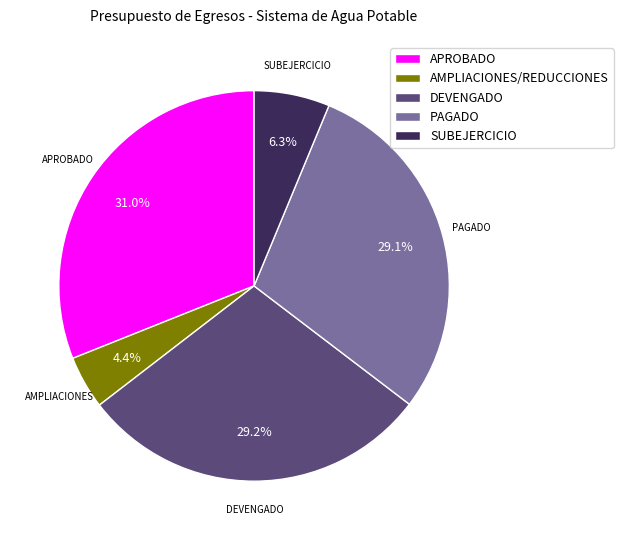

What percentage is the PAGADO slice, to the nearest percent?

29%